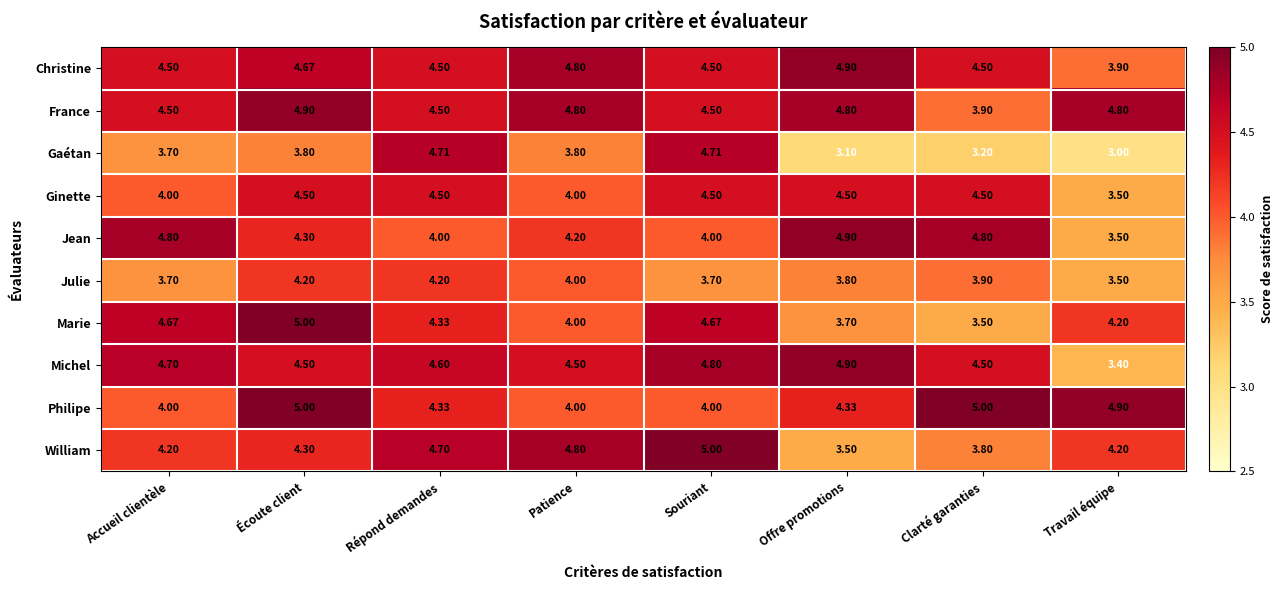

Which label corresponds to the smallest value in the chart?

Travail équipe